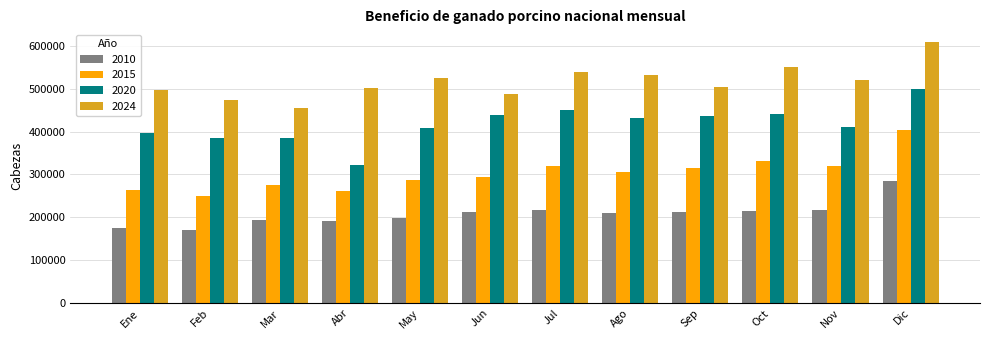

Which series has the largest total across all categories?

2024